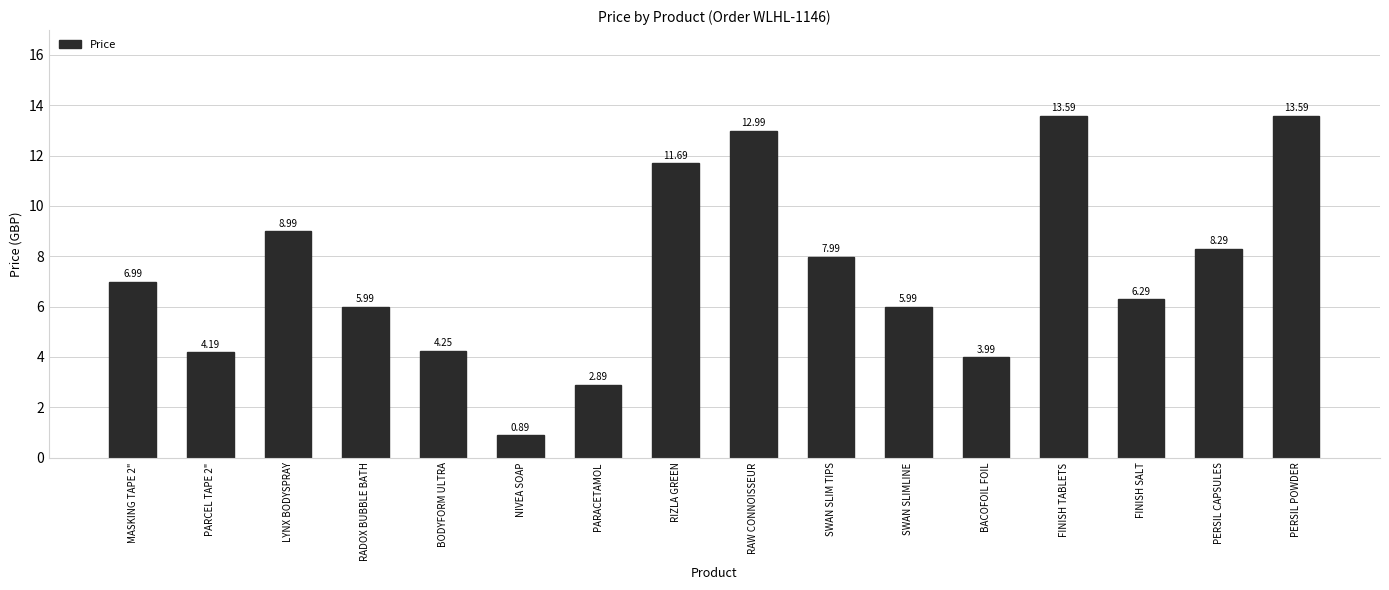

What is the ratio of the value at PERSIL CAPSULES to the value at RIZLA GREEN?

0.7